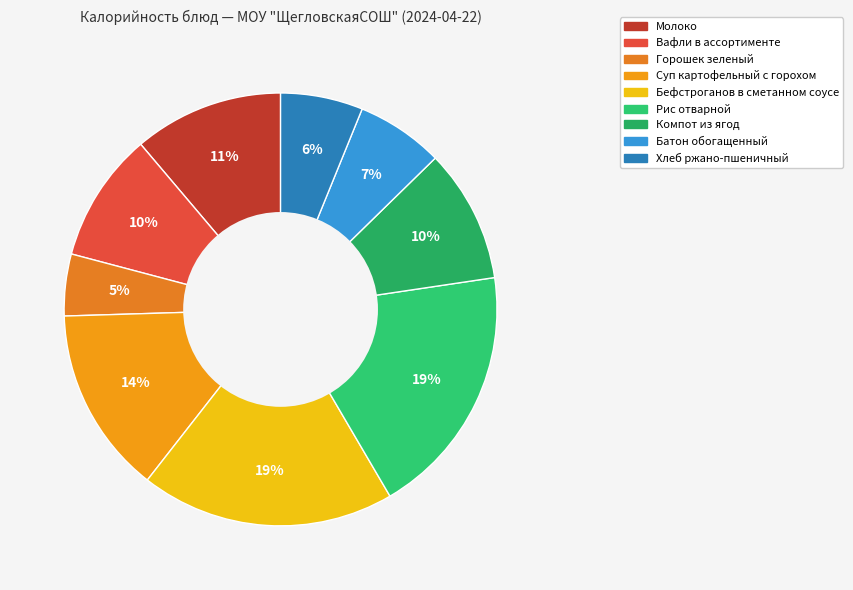

Which category has the biggest portion of the pie?

Бефстроганов в сметанном соусе